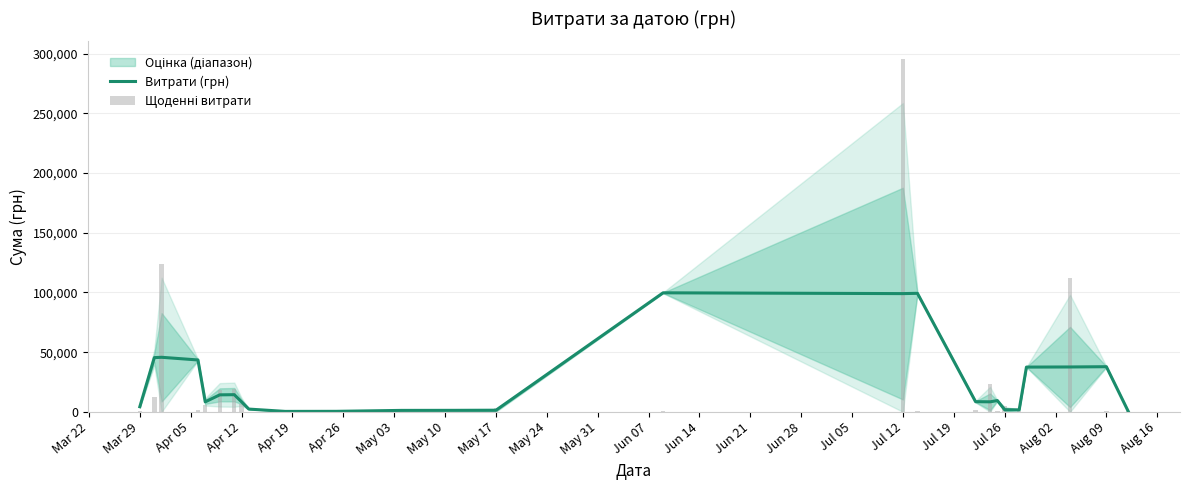

At Jun 21, list the series in order from smallest to largest.

Щоденні витрати, Витрати (грн)